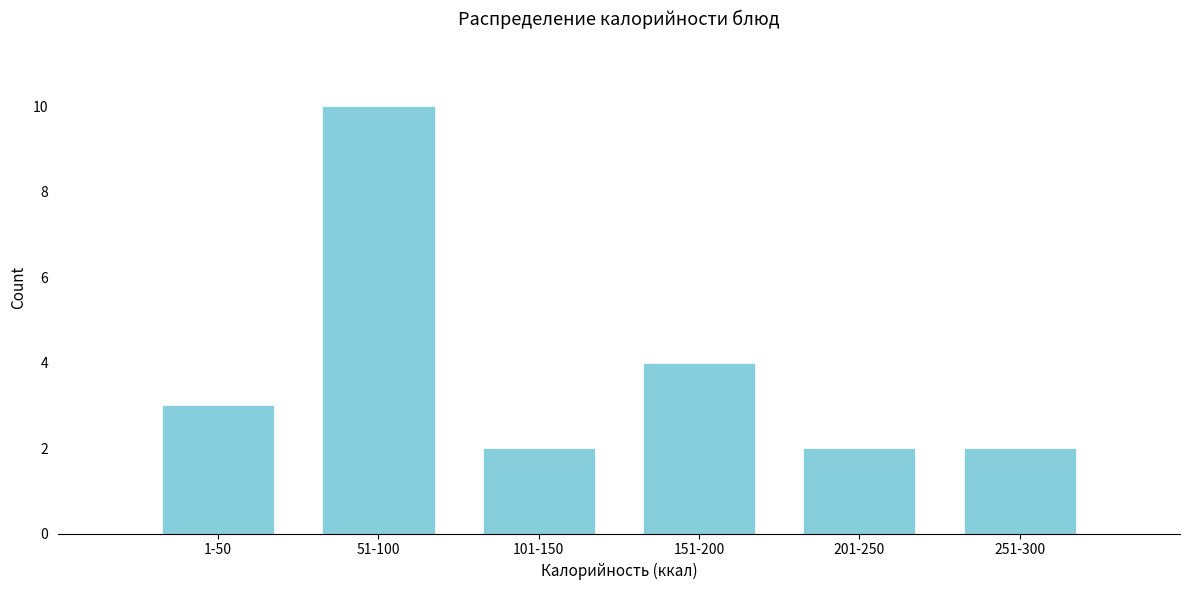

Reading left to right, what are all the values shown in this chart?

3	10	2	4	2	2